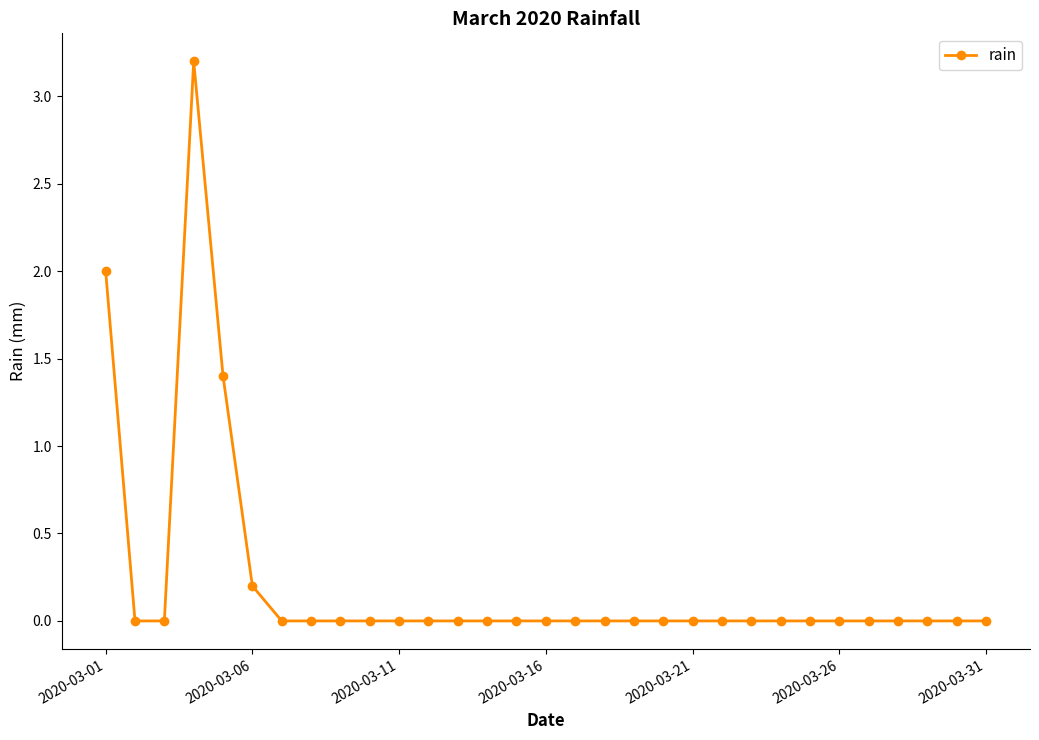

What is the sum of all values?

6.8